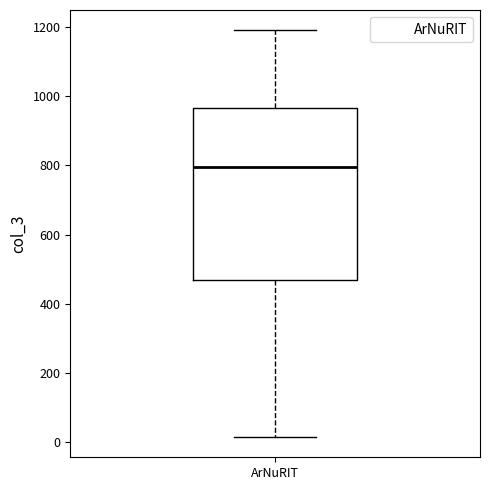

Read this box plot against the y-axis: the position of the median line, the range covered by the box, and the ends of both whiskers. The values are not printed on the chart, so give them approximately, as read against the axis.

median 800, box 460 to 960, whiskers 20 to 1200